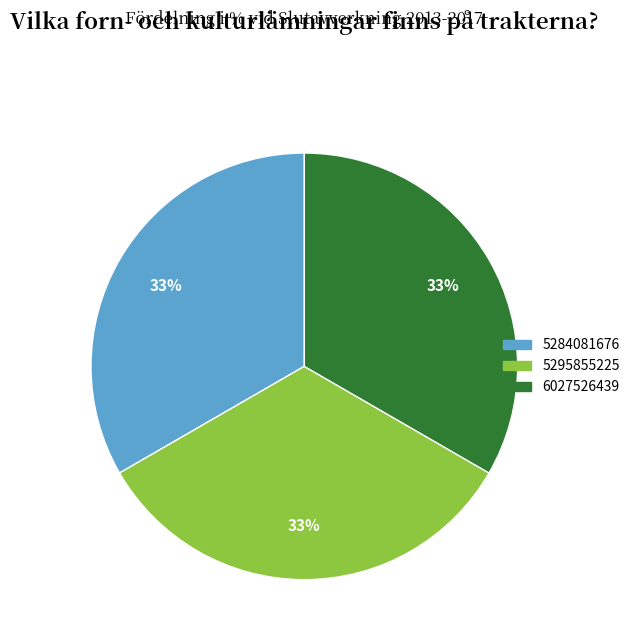

Approximately how many times larger is the value at 6027526439 compared to 5295855225?

1.0